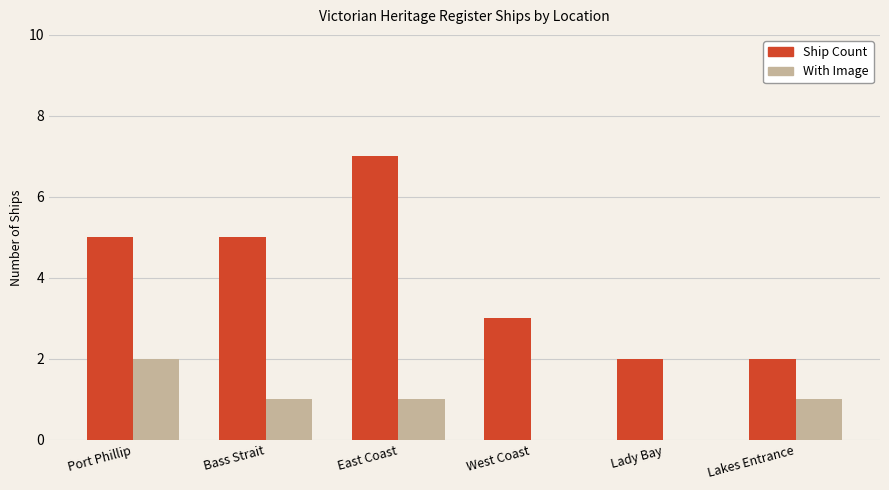

The With Image series shows 0 at West Coast. True or false?

True